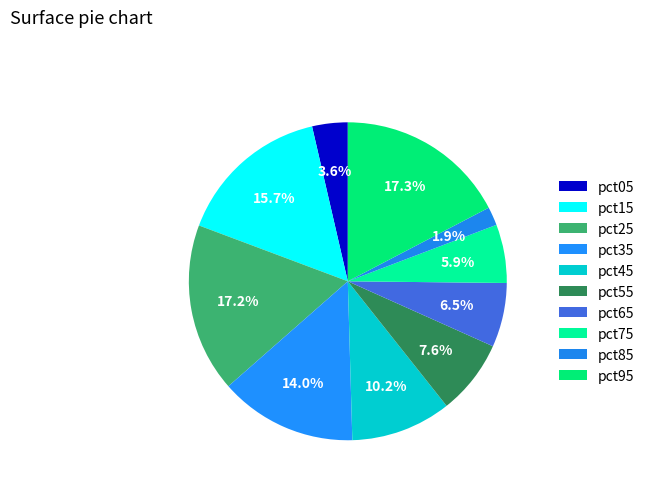

How many segments does this pie chart have?

10